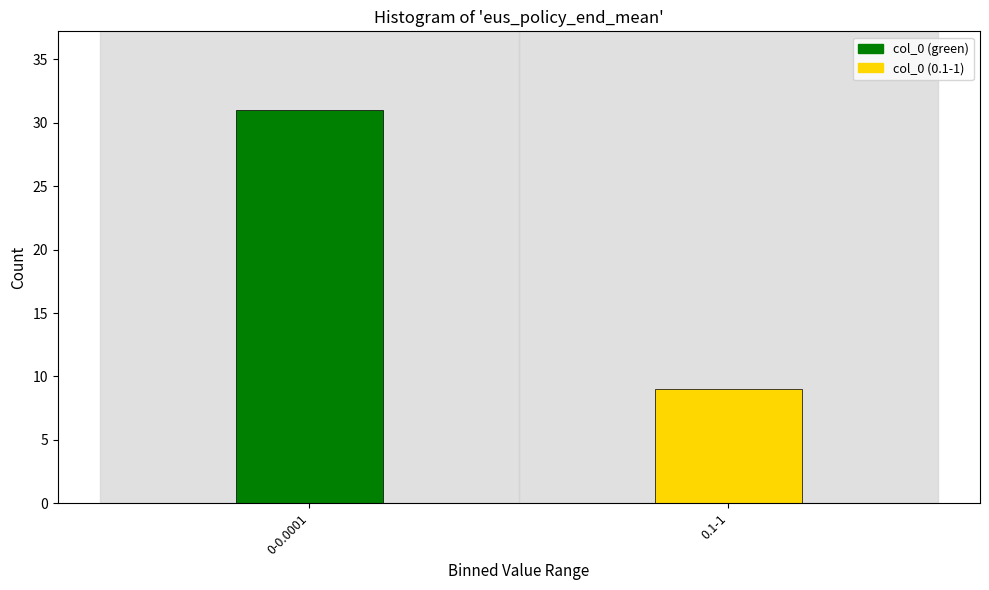

Reading left to right, what are all the values shown in this chart?

31	9